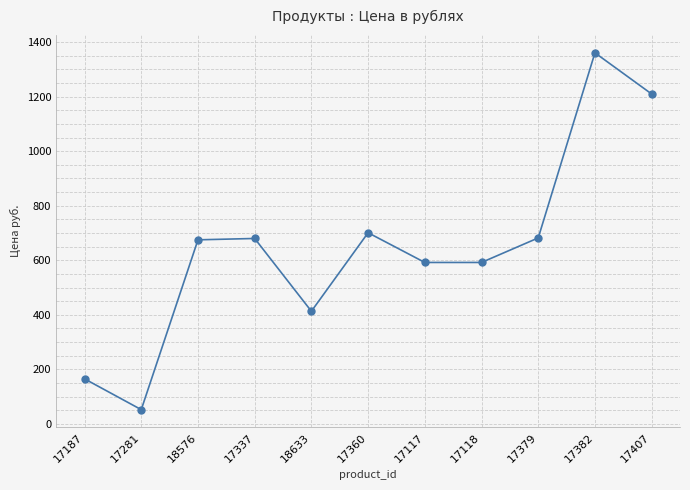

What is the label of the 6th point from the left?

17360